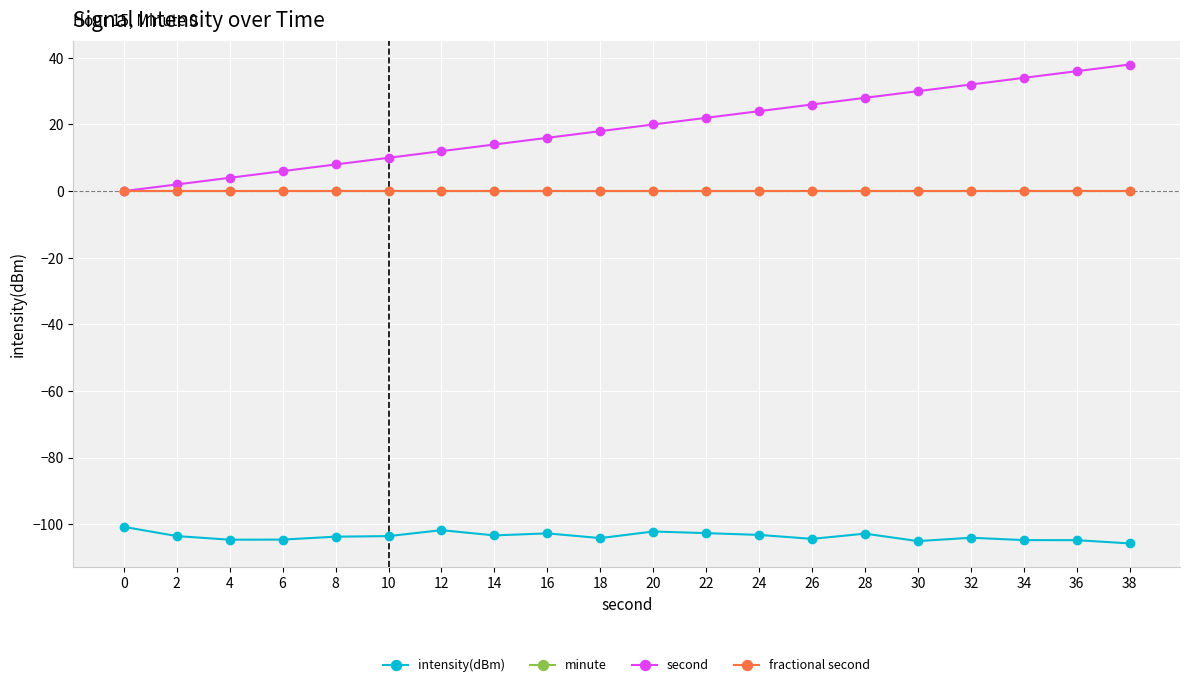

How many lines are shown in the chart?

4